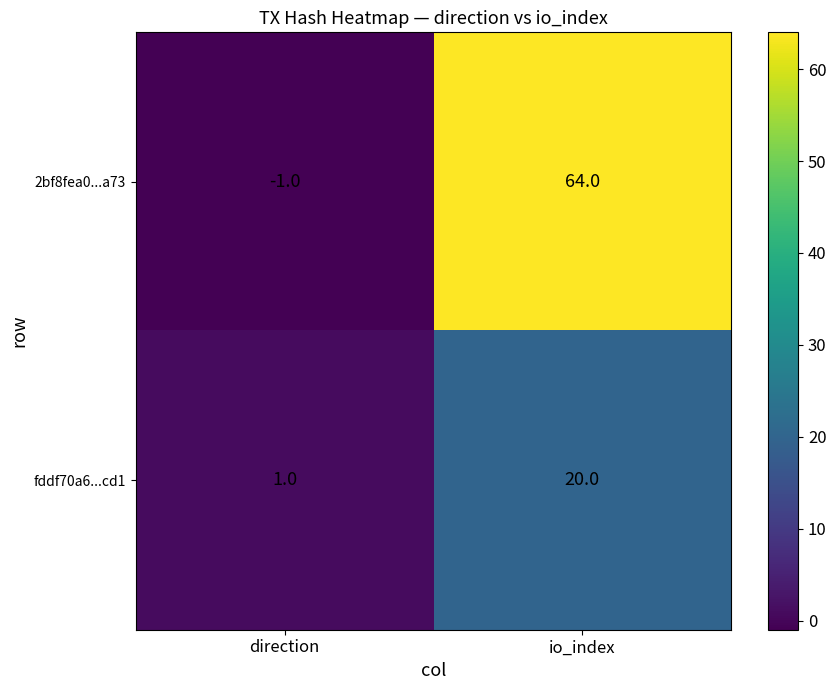

What is the difference between the 2bf8fea0...a73 values at direction and io_index?

65